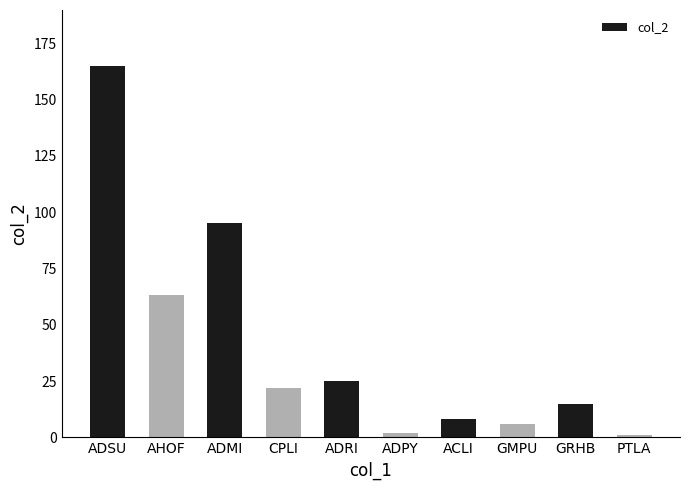

What is the label of the 4th bar from the right?

ACLI